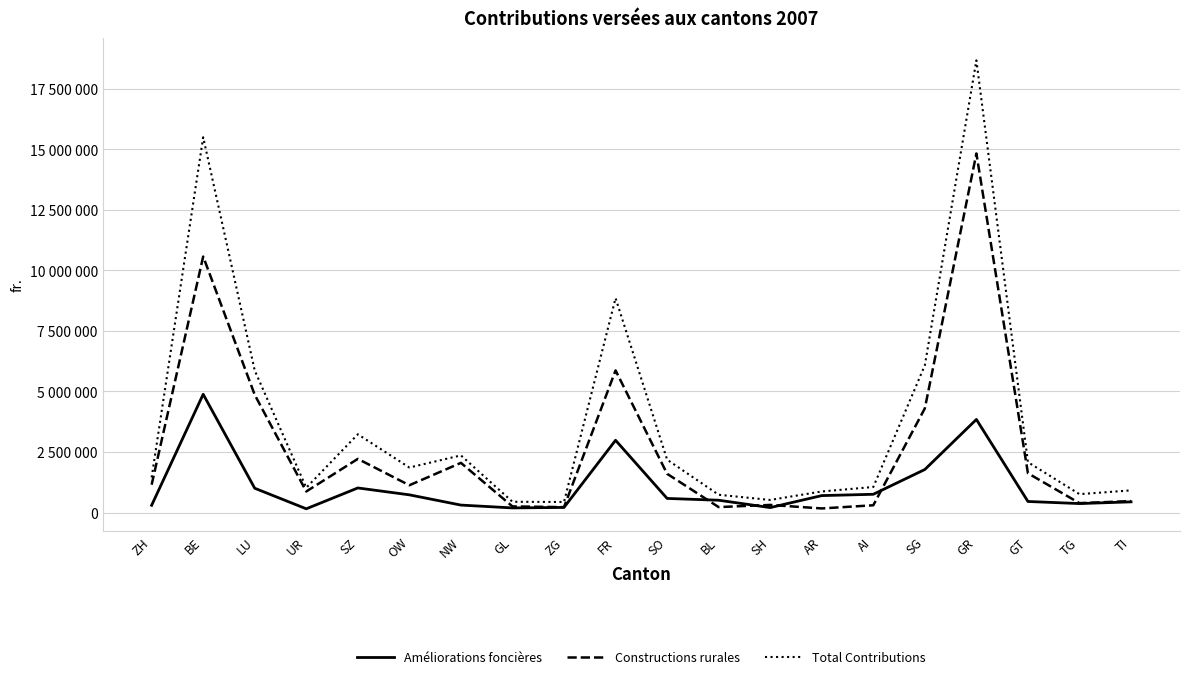

Does the chart display data point markers on the line(s)?

No